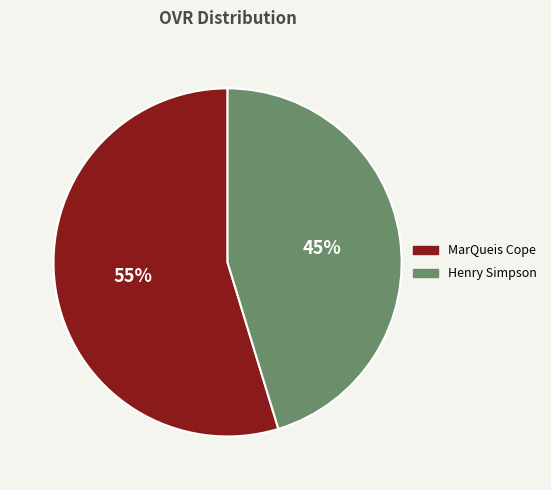

Combined, do Henry Simpson and MarQueis Cope account for over 50%?

Yes